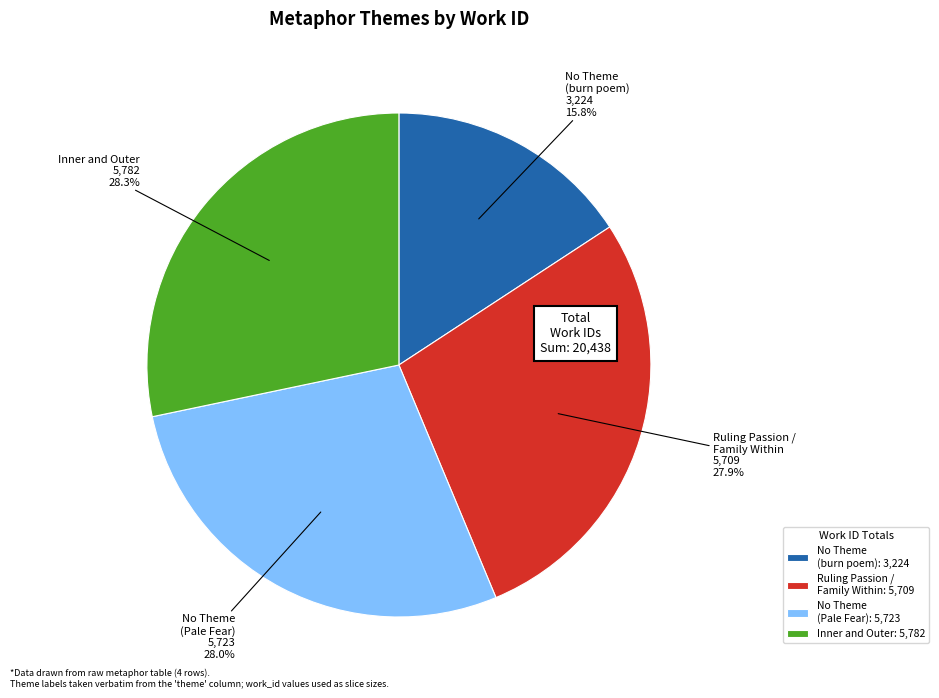

Does No Theme (burn poem) account for over 50% of the chart?

No